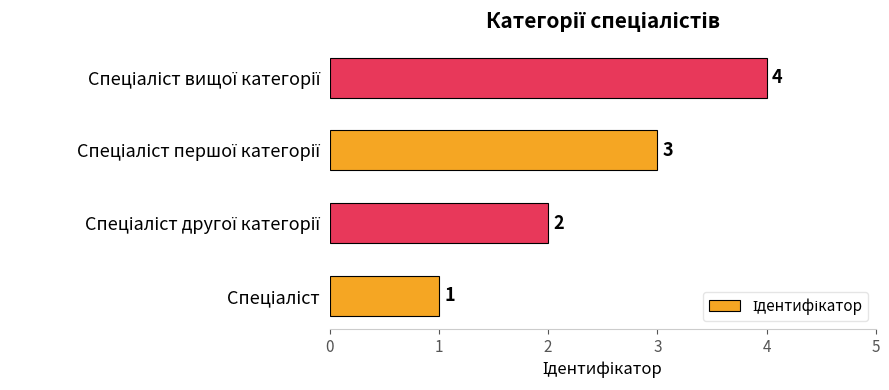

What is the maximum value shown in the chart?

4